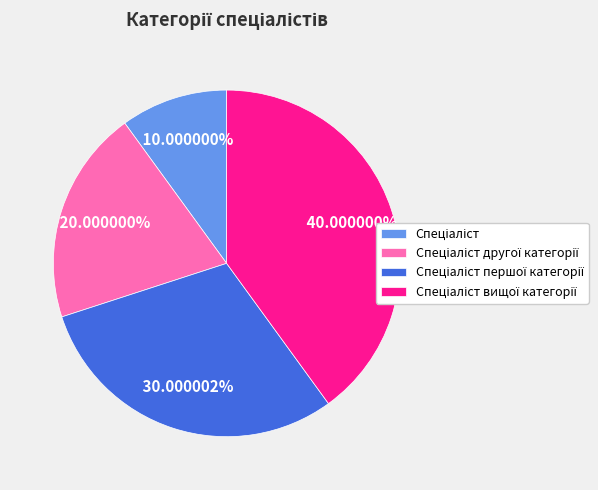

Does any single category account for the majority?

No